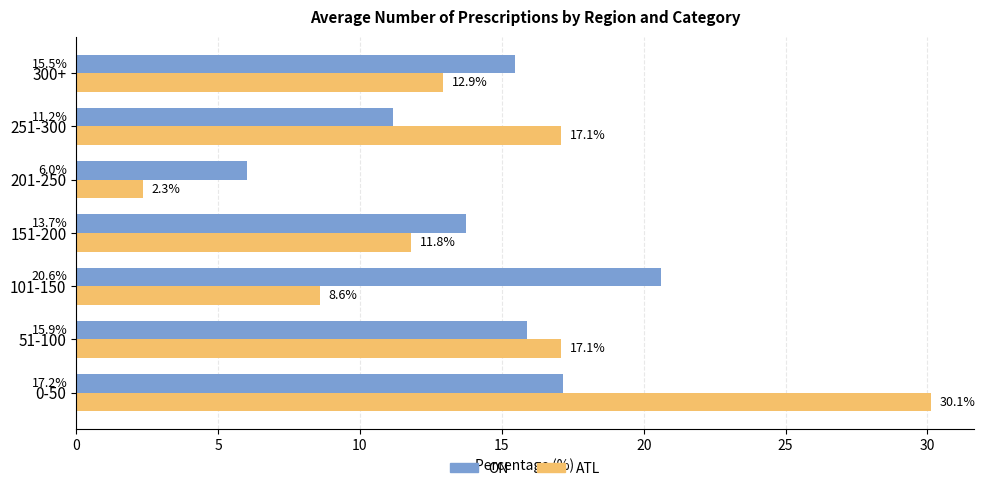

At 201-250, list the series in order from smallest to largest.

ATL, ON